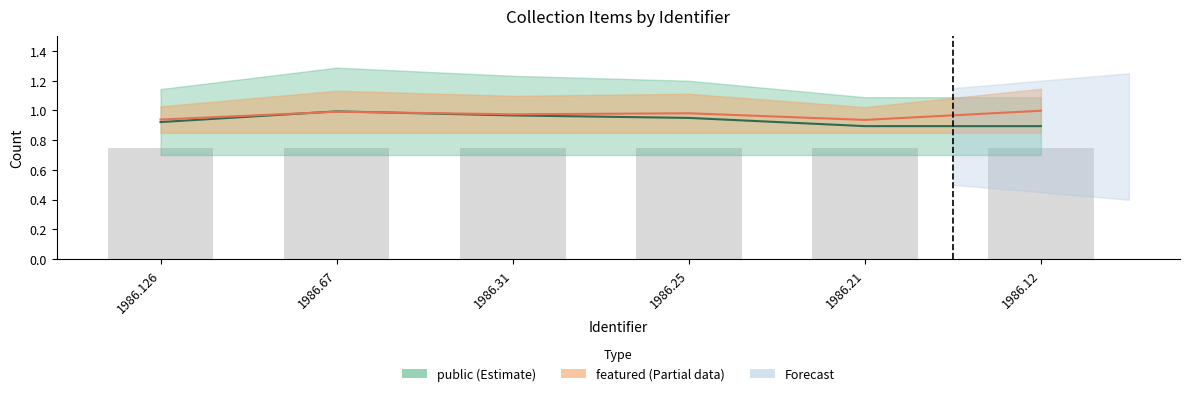

Which label corresponds to the smallest value in the chart?

1986.12